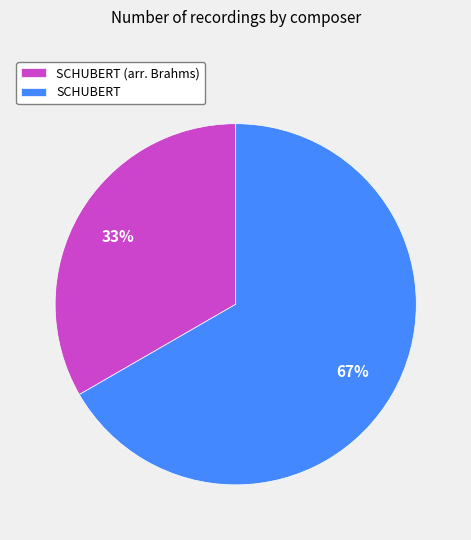

To the nearest percent, what is the combined percentage of SCHUBERT and SCHUBERT (arr. Brahms)?

100%